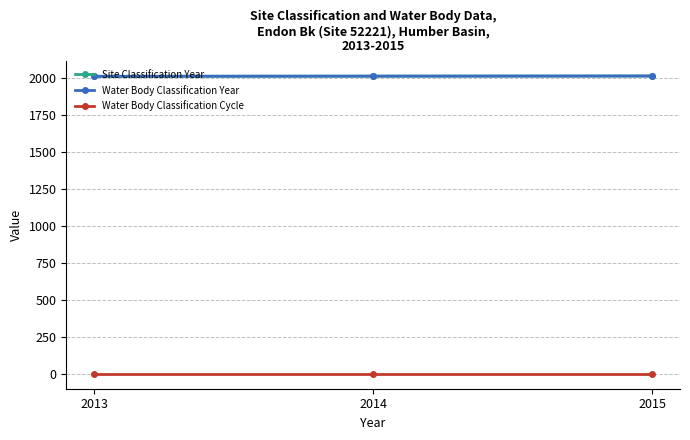

How many lines are shown in the chart?

3